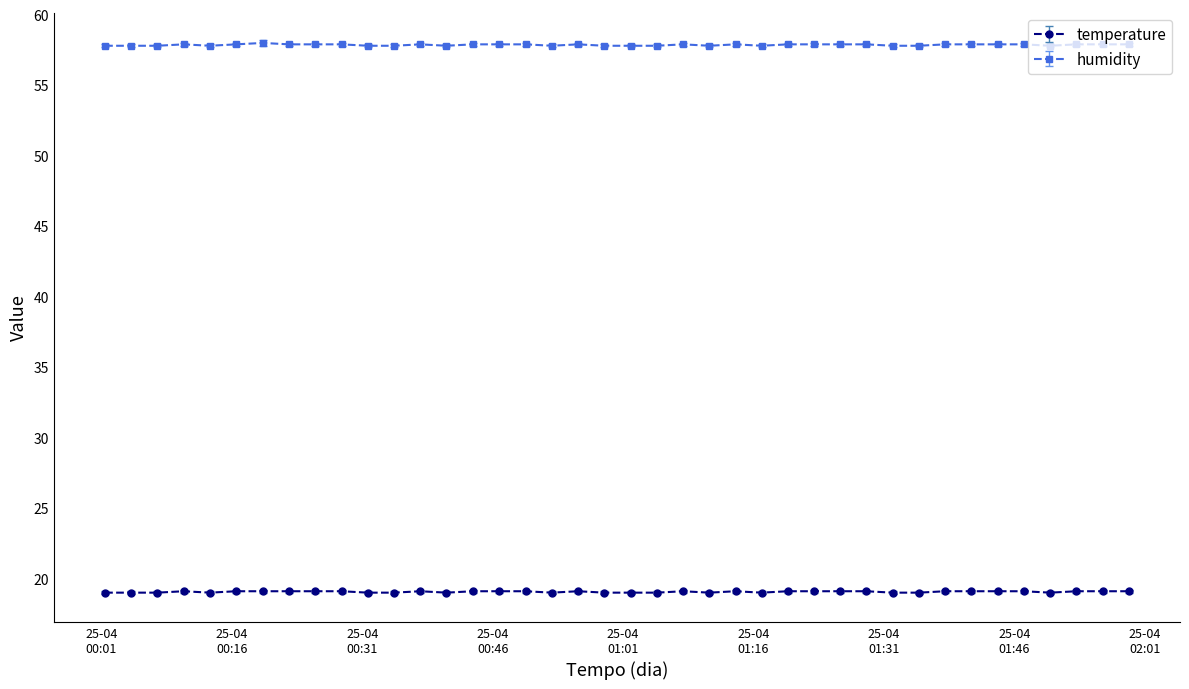

What is the sum of all temperature values?

762.4